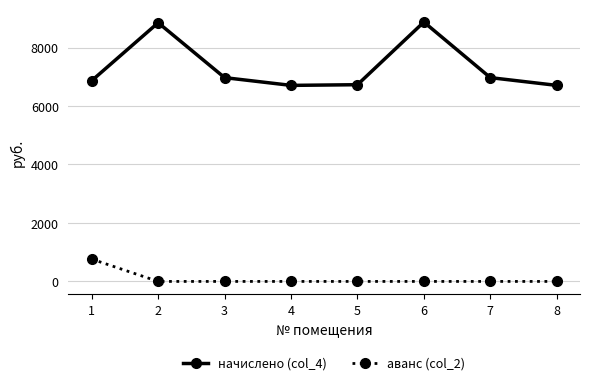

What is the total value across all series at 3?

6969.6